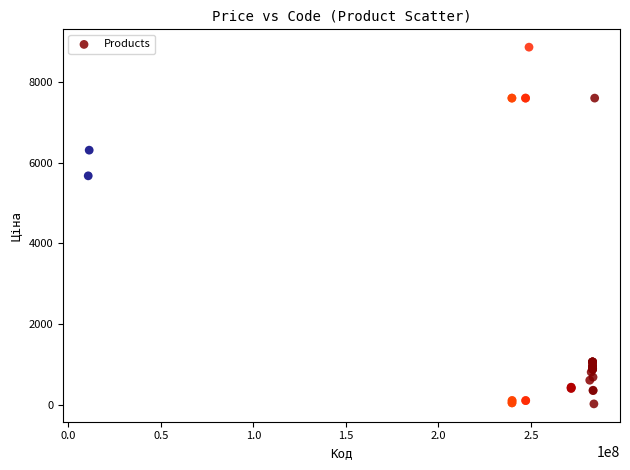

What Y value in the scatter plot is closest to 4444?

5673.8